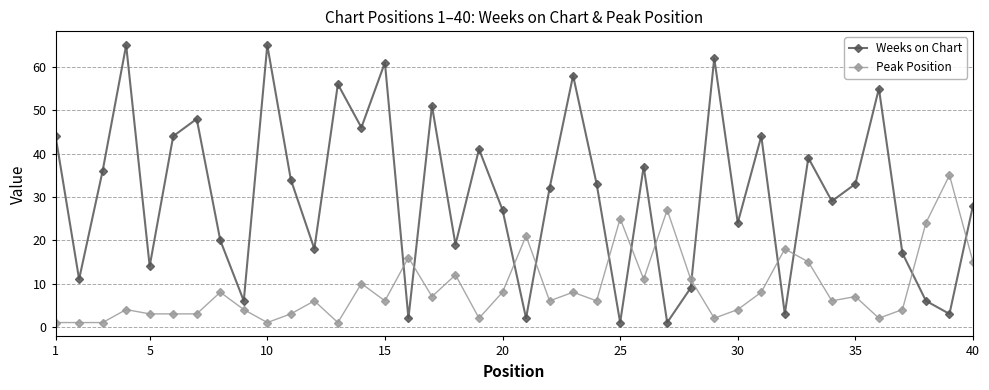

What is the sum of all Peak Position values?

355